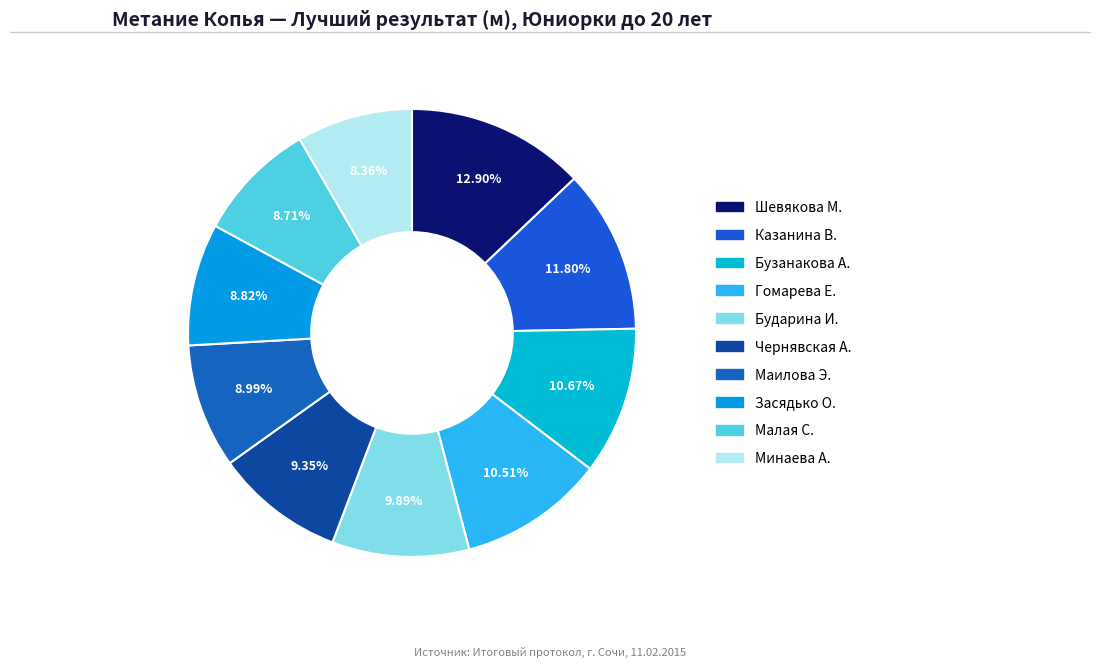

How many segments does this pie chart have?

10